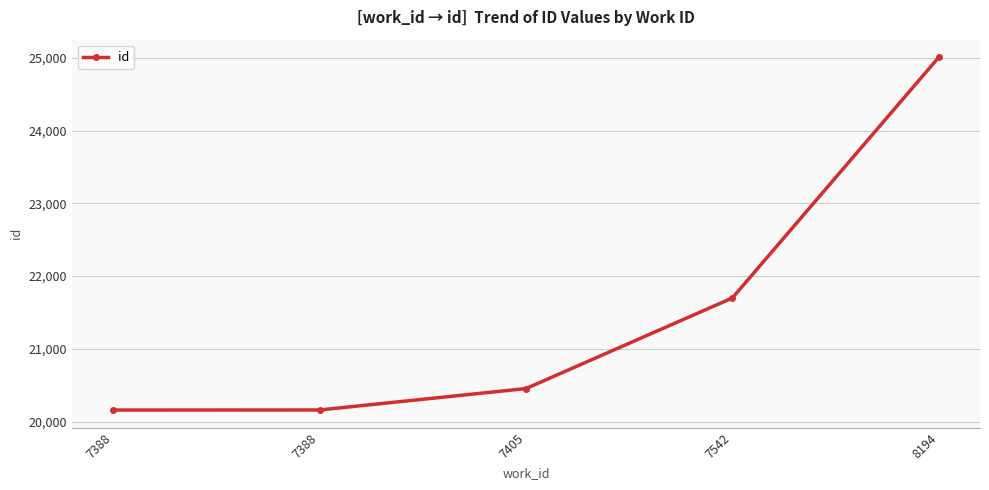

What is the difference between the maximum and minimum values?

4847